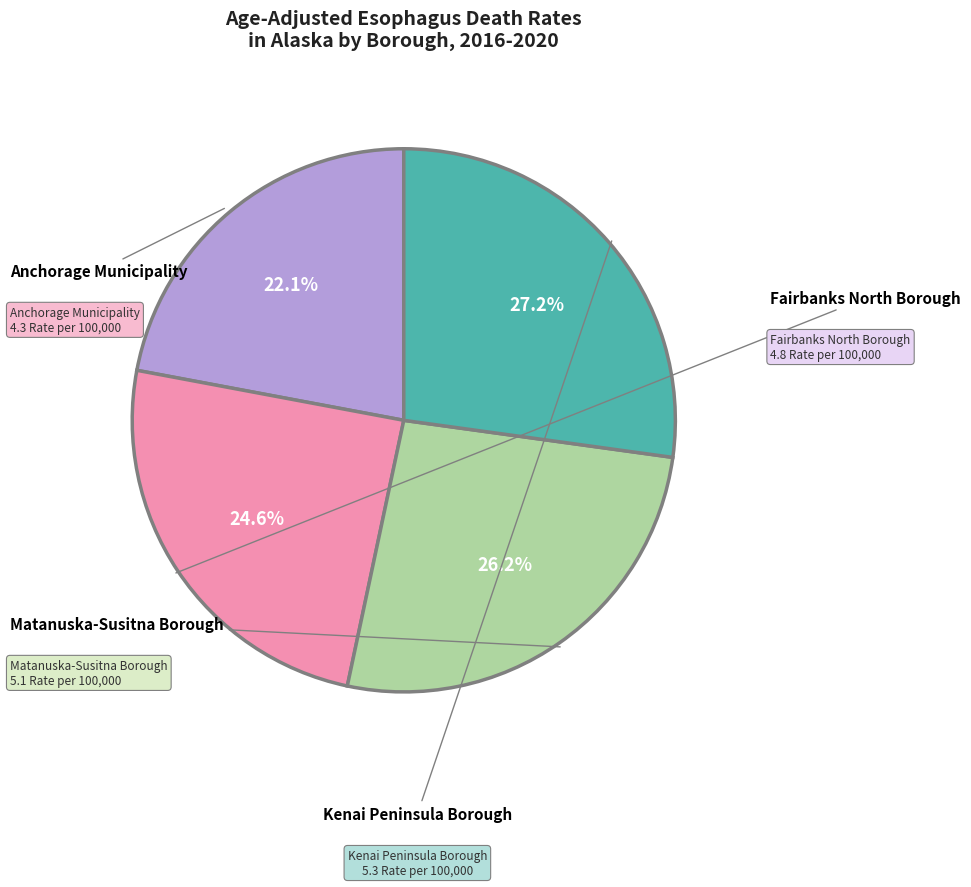

Is there a majority slice in this chart?

No